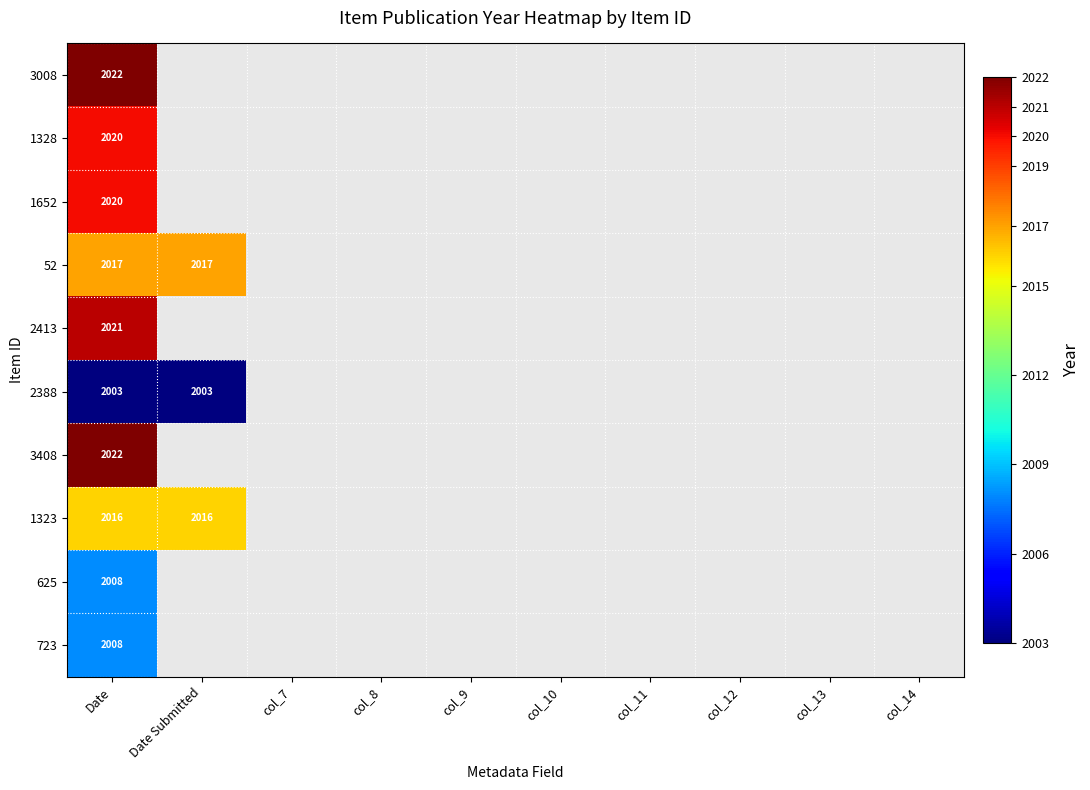

What is the difference between the highest and lowest values at Date?

19